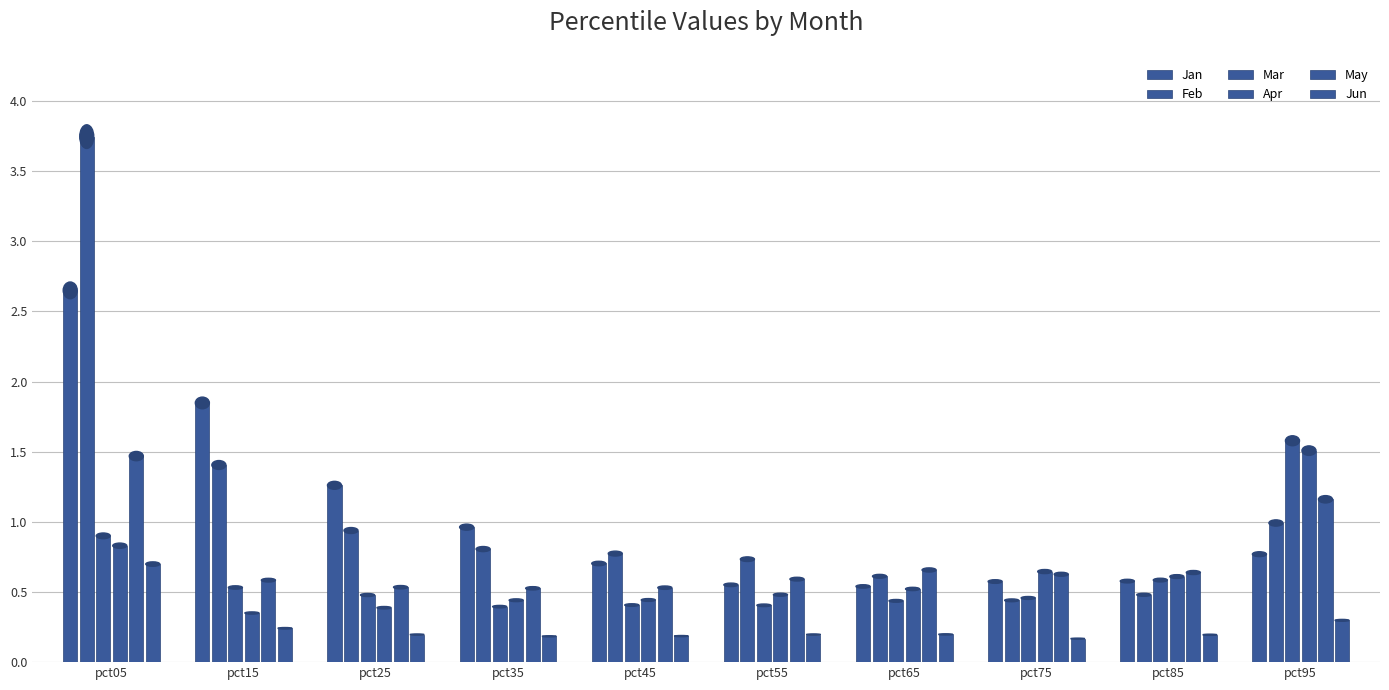

List the series in order of their peak value, lowest first.

Jun, May, Apr, Mar, Jan, Feb